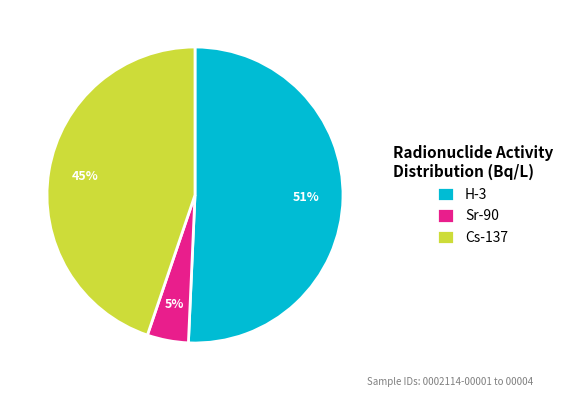

What is the largest slice in the pie chart?

H-3